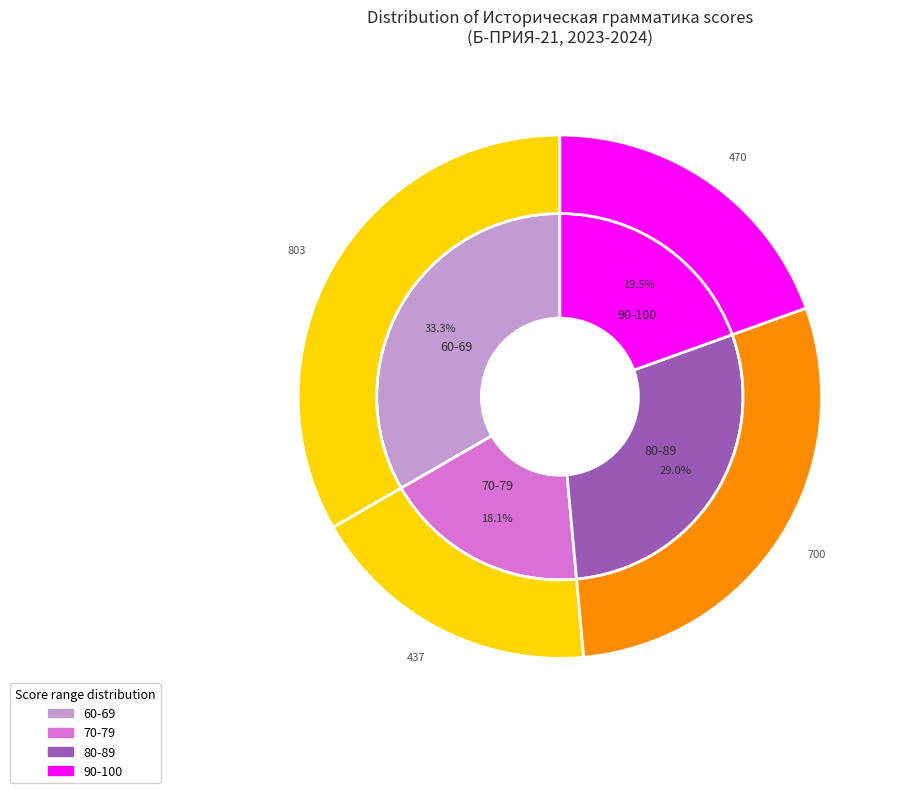

Does any single category account for the majority?

No